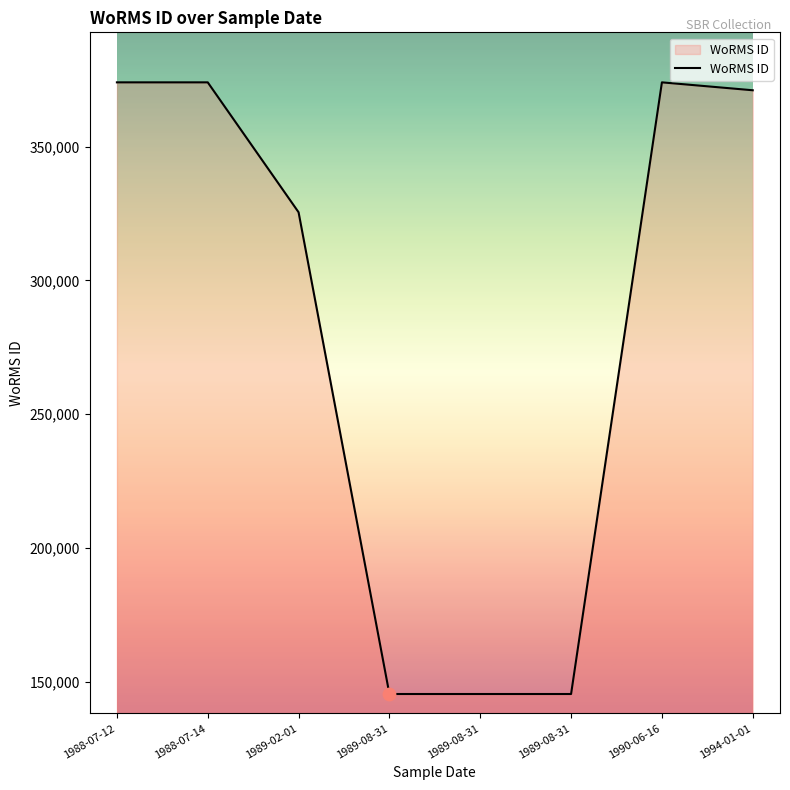

What is the ratio of the value at 1988-07-12 to the value at 1990-06-16?

1.0